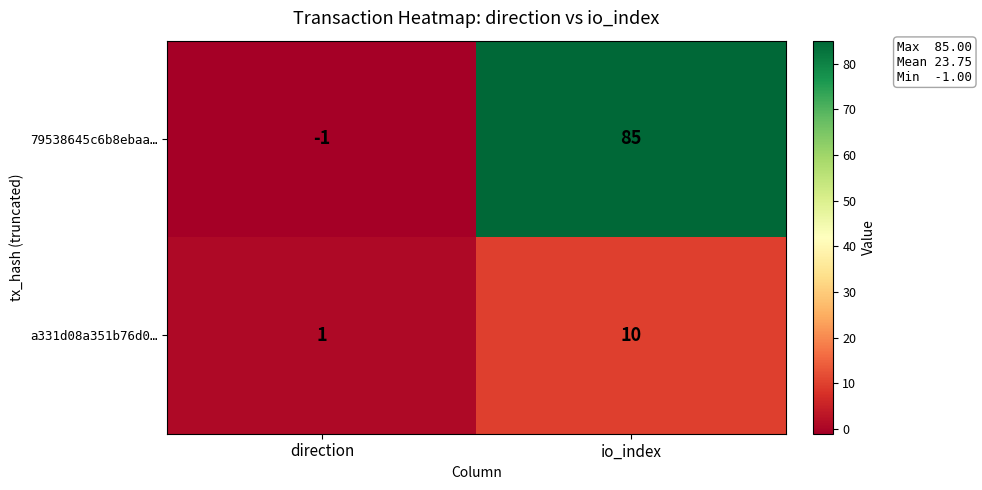

Which category has the highest value in the a331d08a351b76d0… series?

io_index